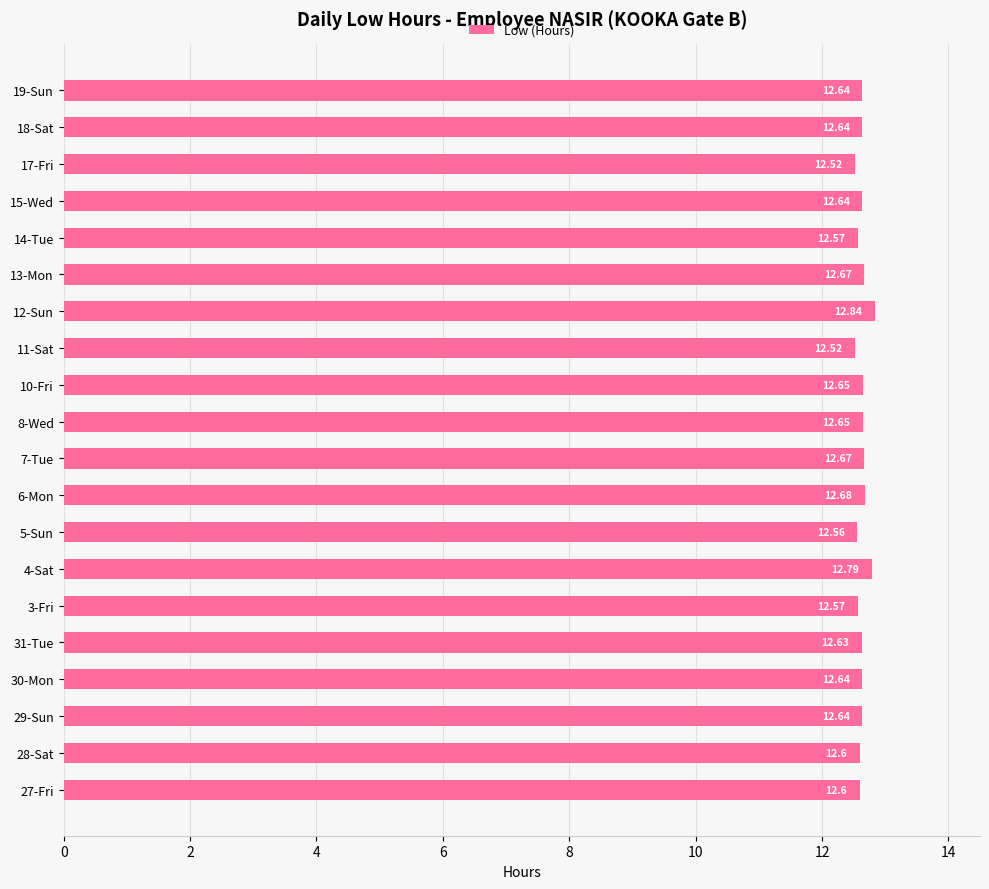

Approximately how many times larger is the value at 14-Tue compared to 3-Fri?

1.0